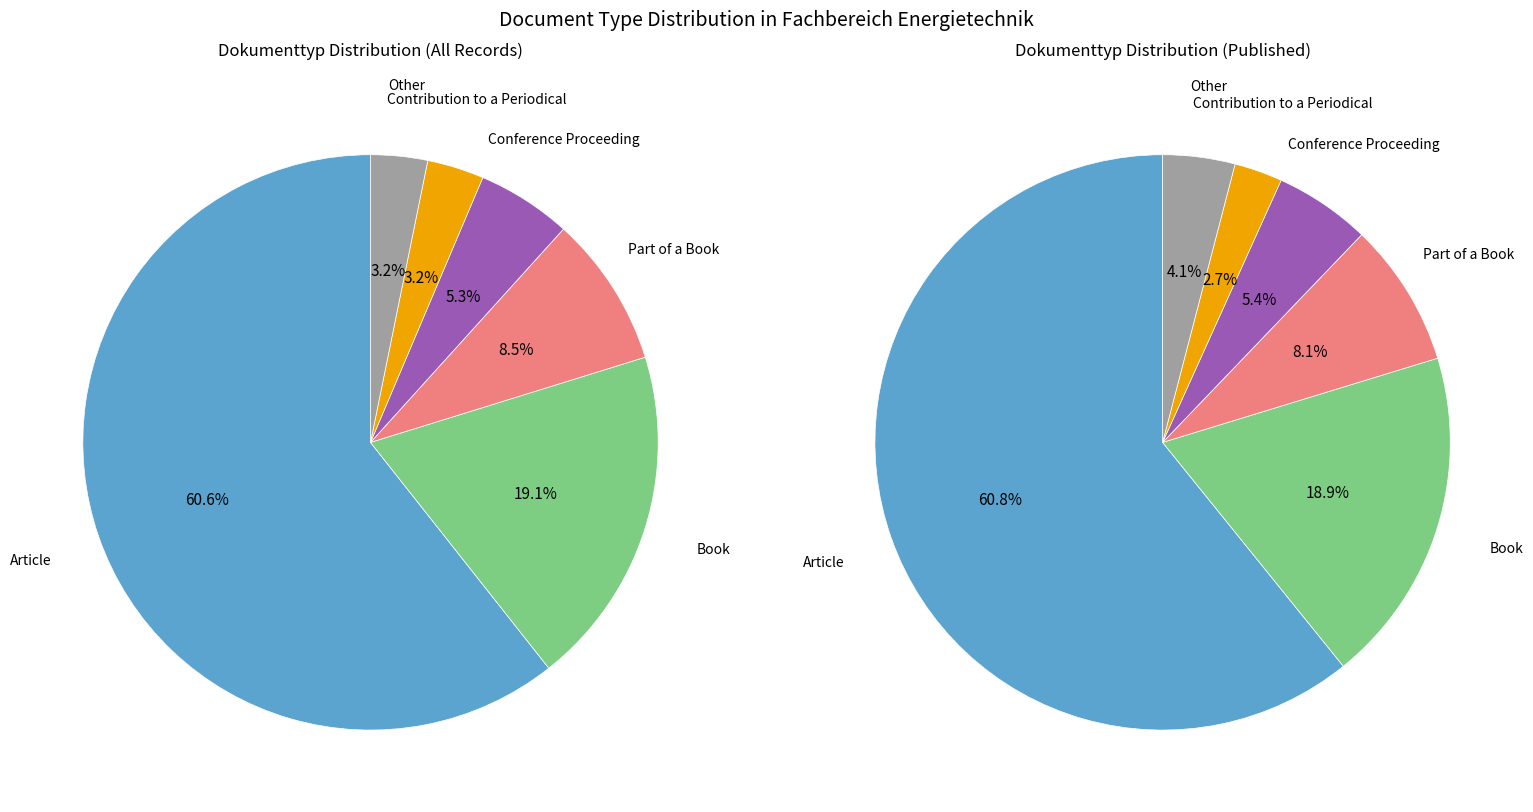

Which slice represents more than half of the pie?

Article